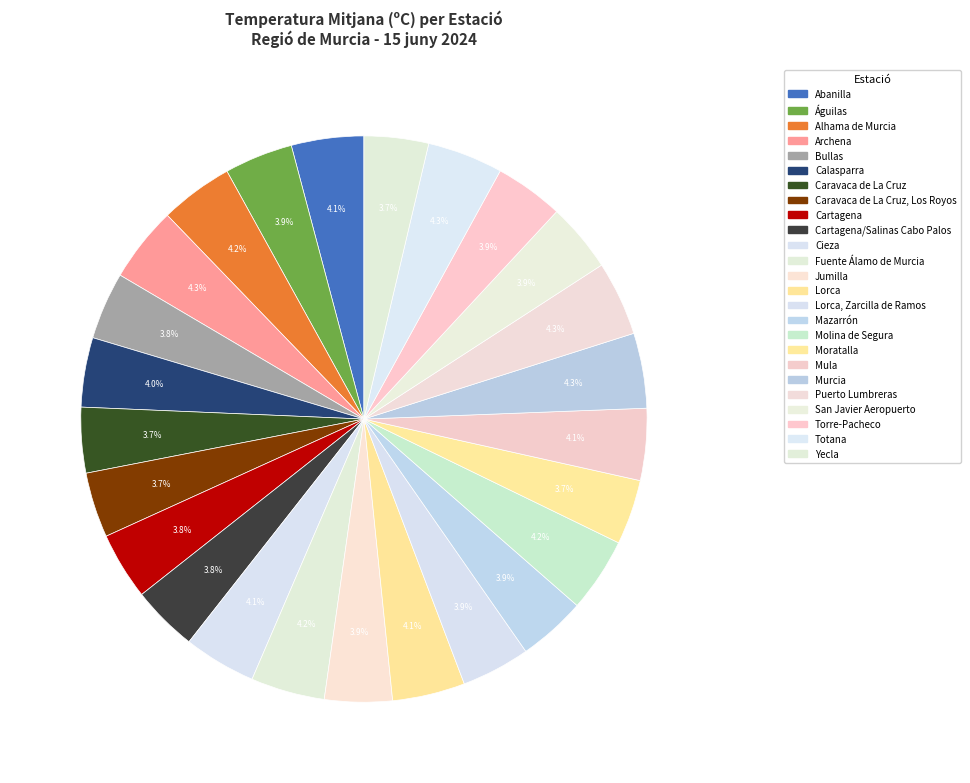

How many segments does this pie chart have?

25